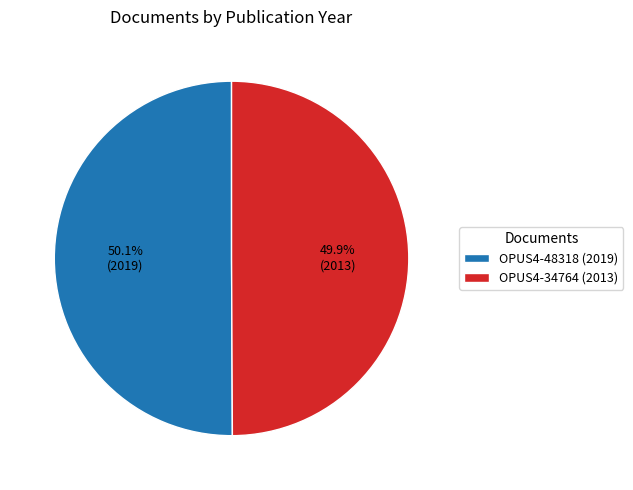

Count the number of slices in the pie.

2